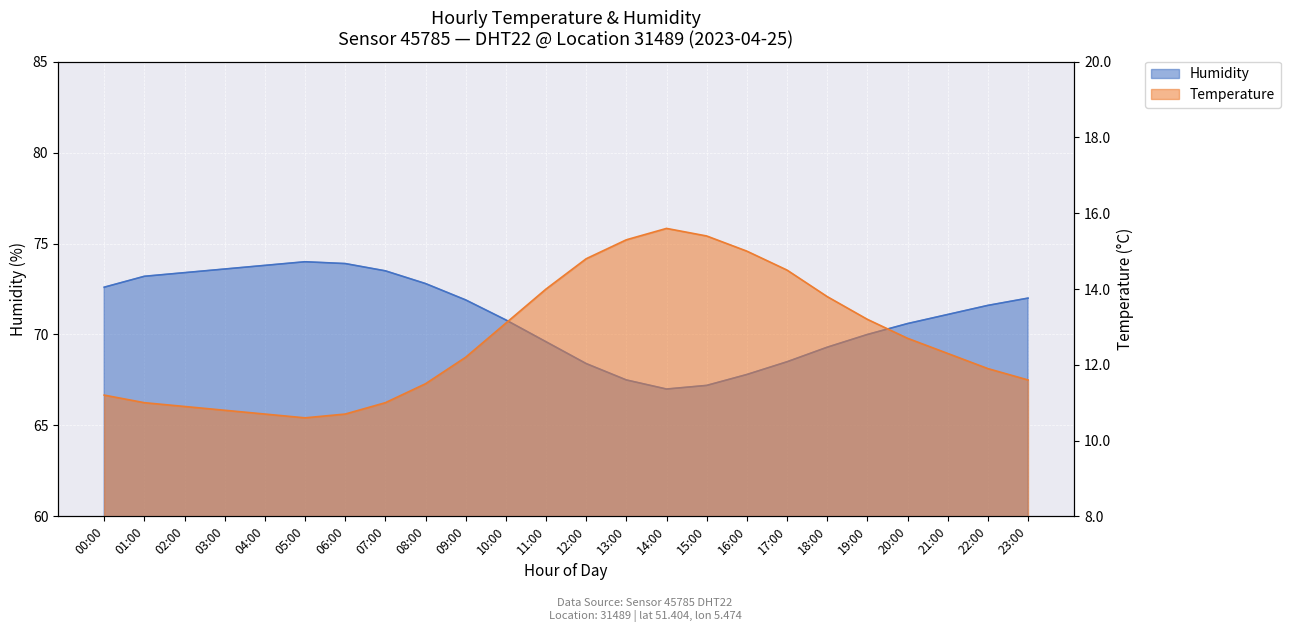

What are all the series names shown in the legend?

temperature, humidity